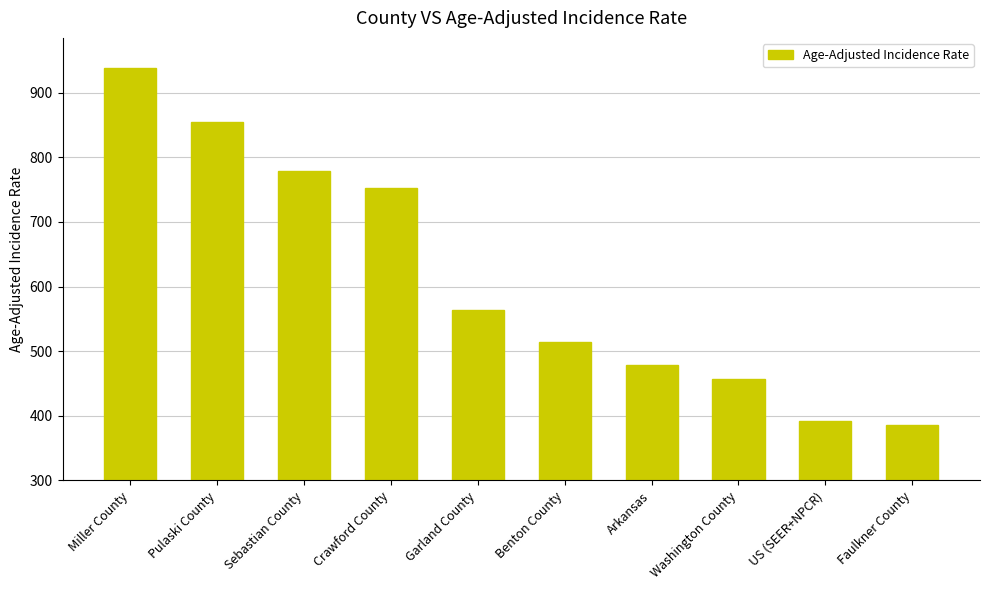

True or false: the data shows 1184.5 at Sebastian County.

False